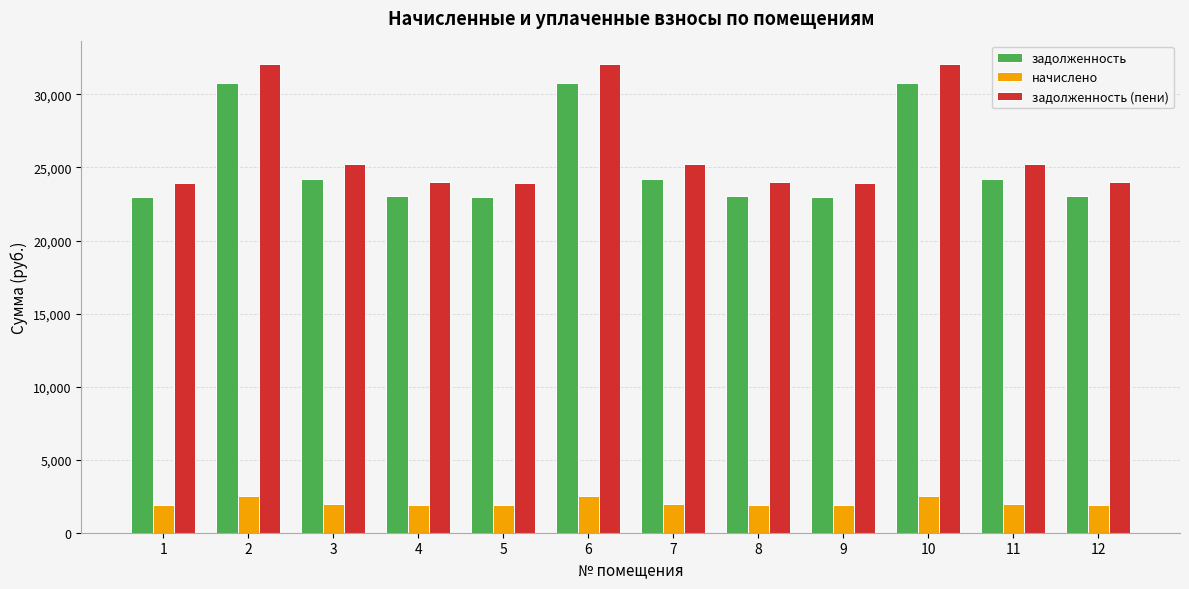

What is the value of the задолженность bar at the 4th from the left?

23041.0